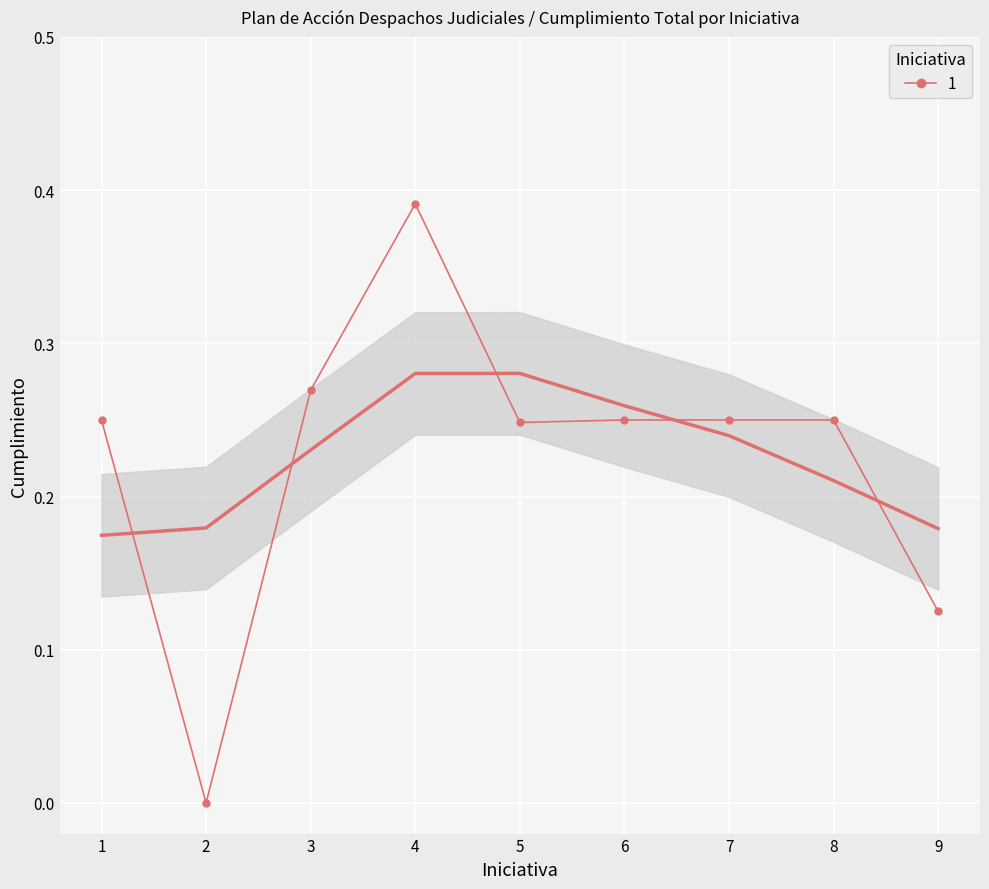

Reading left to right, what are all the values shown in this chart?

1=0.2	2=0.0	3=0.3	4=0.4	5=0.2	6=0.2	7=0.2	8=0.2	9=0.1